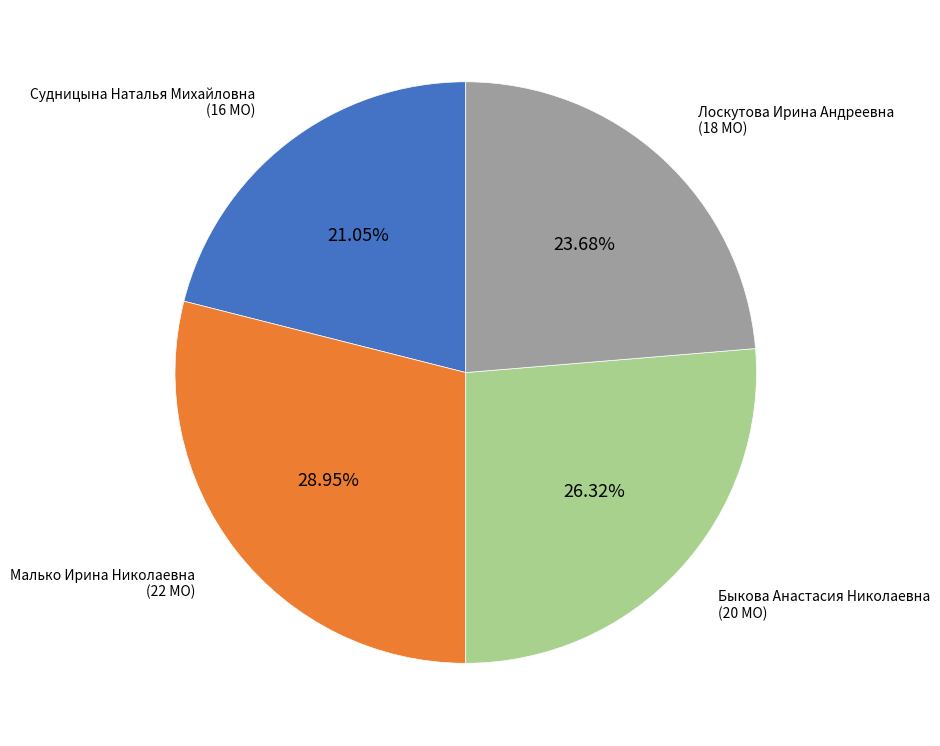

Is there a majority slice in this chart?

No